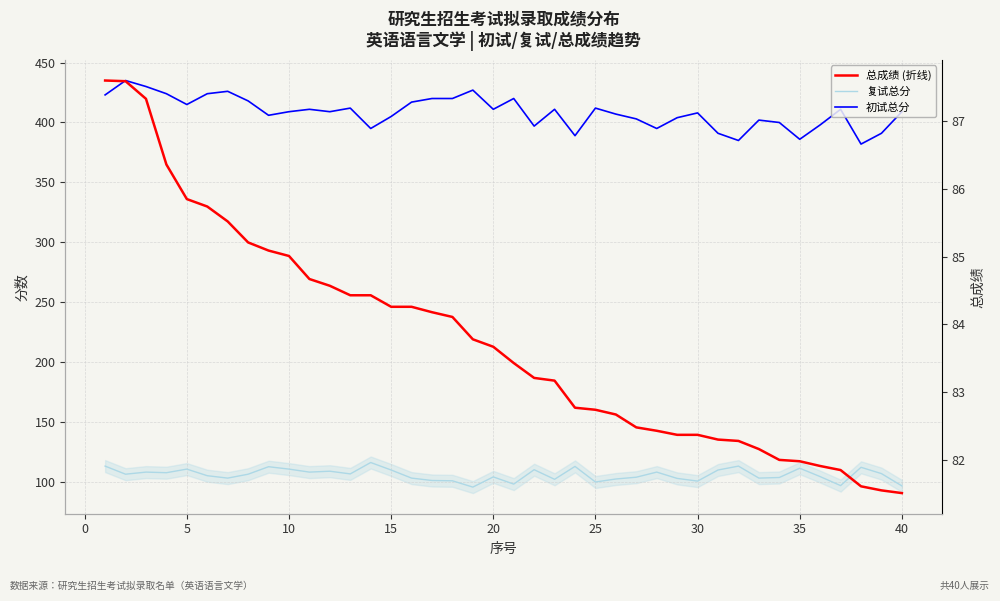

How many interior local valleys does the 复试总分 series have?

12